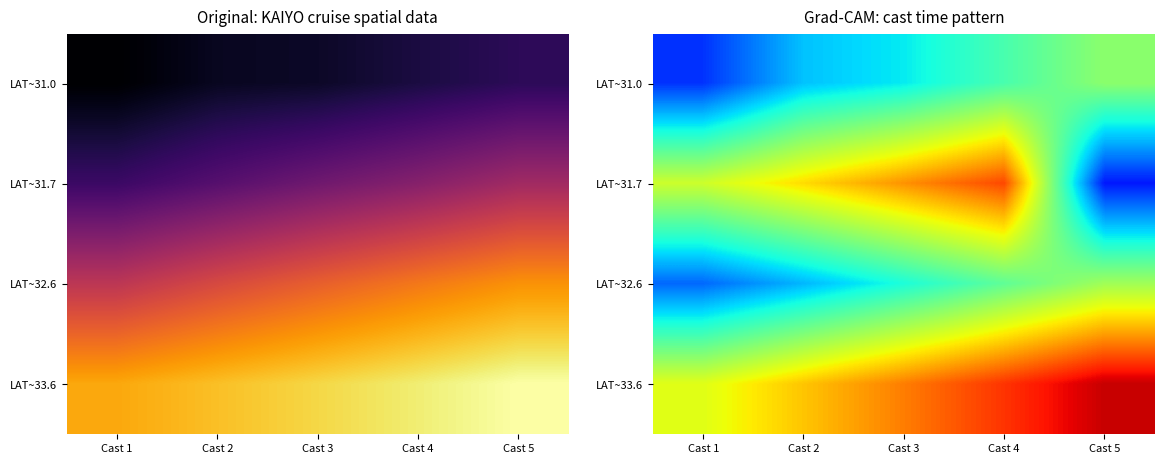

At which label does LAT~31.7 reach its peak?

Cast 4